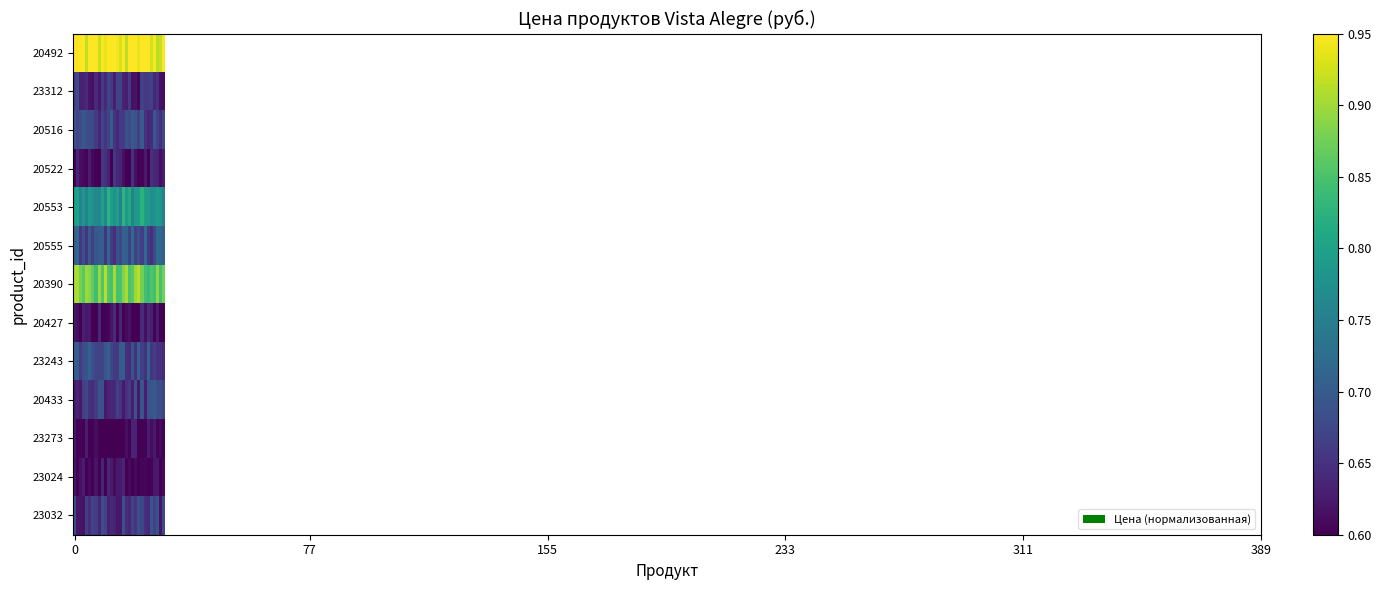

Rank the series by their maximum value, from highest to lowest.

20492, 20390, 20553, 20555, 23243, 20516, 20433, 23032, 23312, 20522, 20427, 23024, 23273